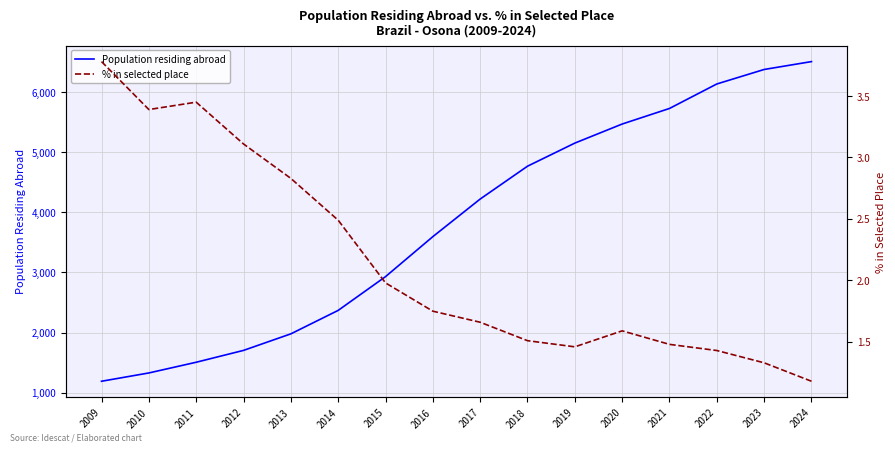

Reading right to left, what are all the values shown in this chart?

Population residing abroad: 2024=6505.0	2023=6374.0	2022=6133.0	2021=5726.0	2020=5467.0	2019=5150.0	2018=4766.0	2017=4220.0	2016=3595.0	2015=2930.0	2014=2369.0	2013=1979.0	2012=1704.0	2011=1507.0	2010=1329.0	2009=1191.0
% in selected place: 2024=1.2	2023=1.3	2022=1.4	2021=1.5	2020=1.6	2019=1.5	2018=1.5	2017=1.7	2016=1.8	2015=2.0	2014=2.5	2013=2.8	2012=3.1	2011=3.5	2010=3.4	2009=3.8